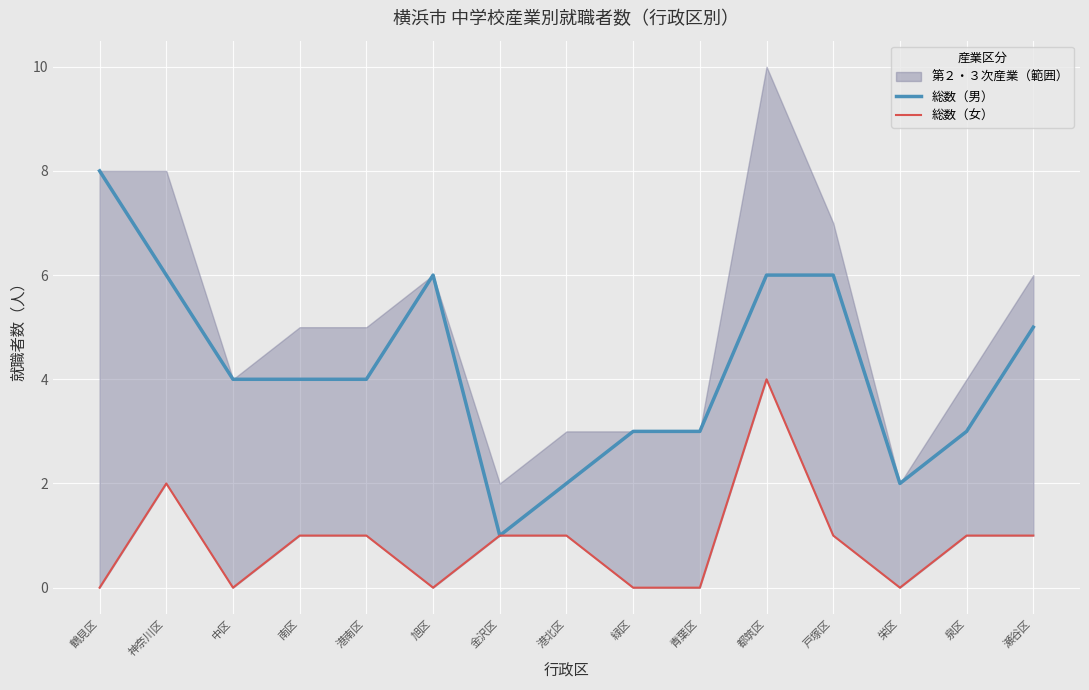

The value of 総数（男） at 旭区 is 6. True or false?

True